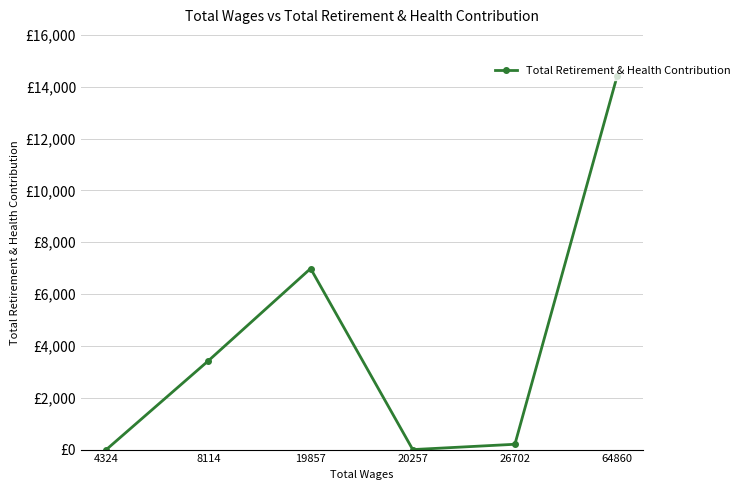

Is it true that the value at 4324 is -4756?

False